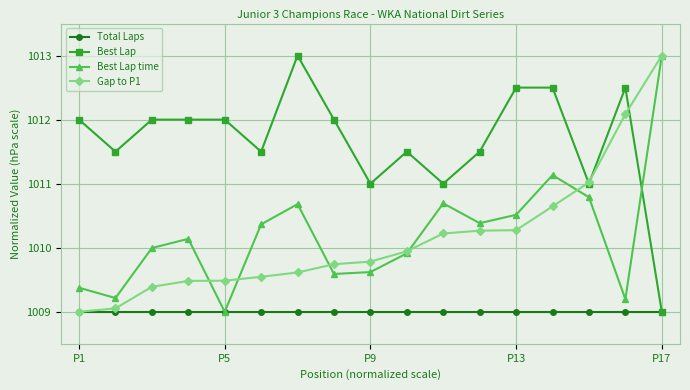

What is the value of the Best Lap time point at the 6th from the left?

1010.4